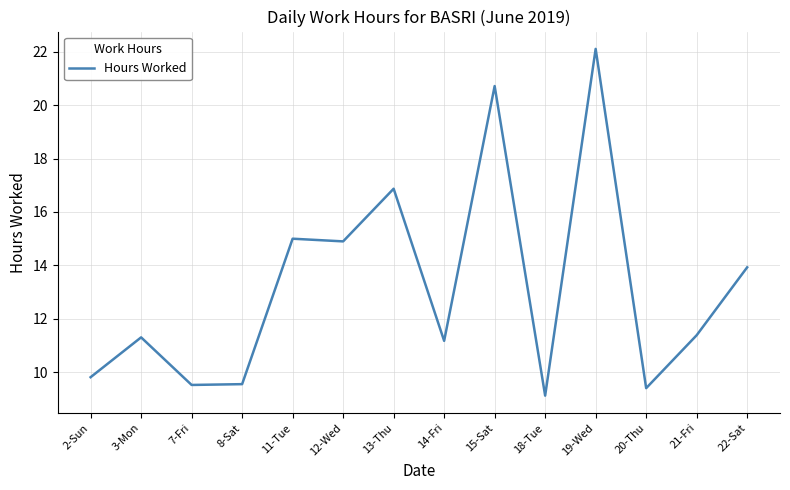

What position from the left is 2-Sun?

1